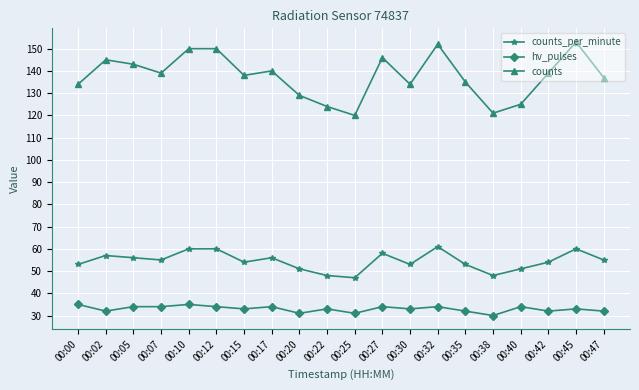

True or false: counts_per_minute and counts cross at least once.

False